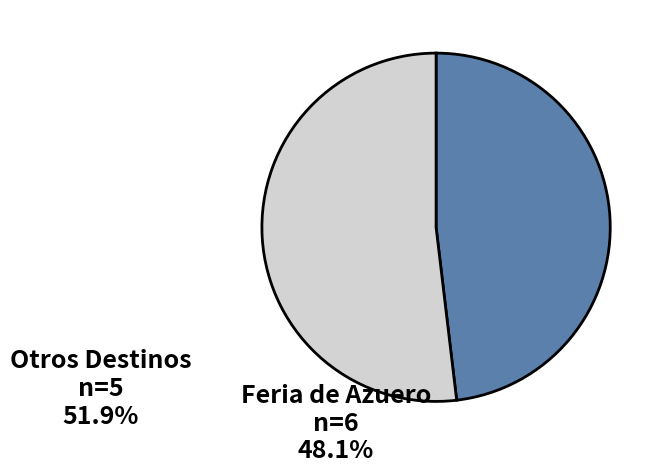

What is the ratio of the value at Otros Destinos to the value at Feria de Azuero?

1.1